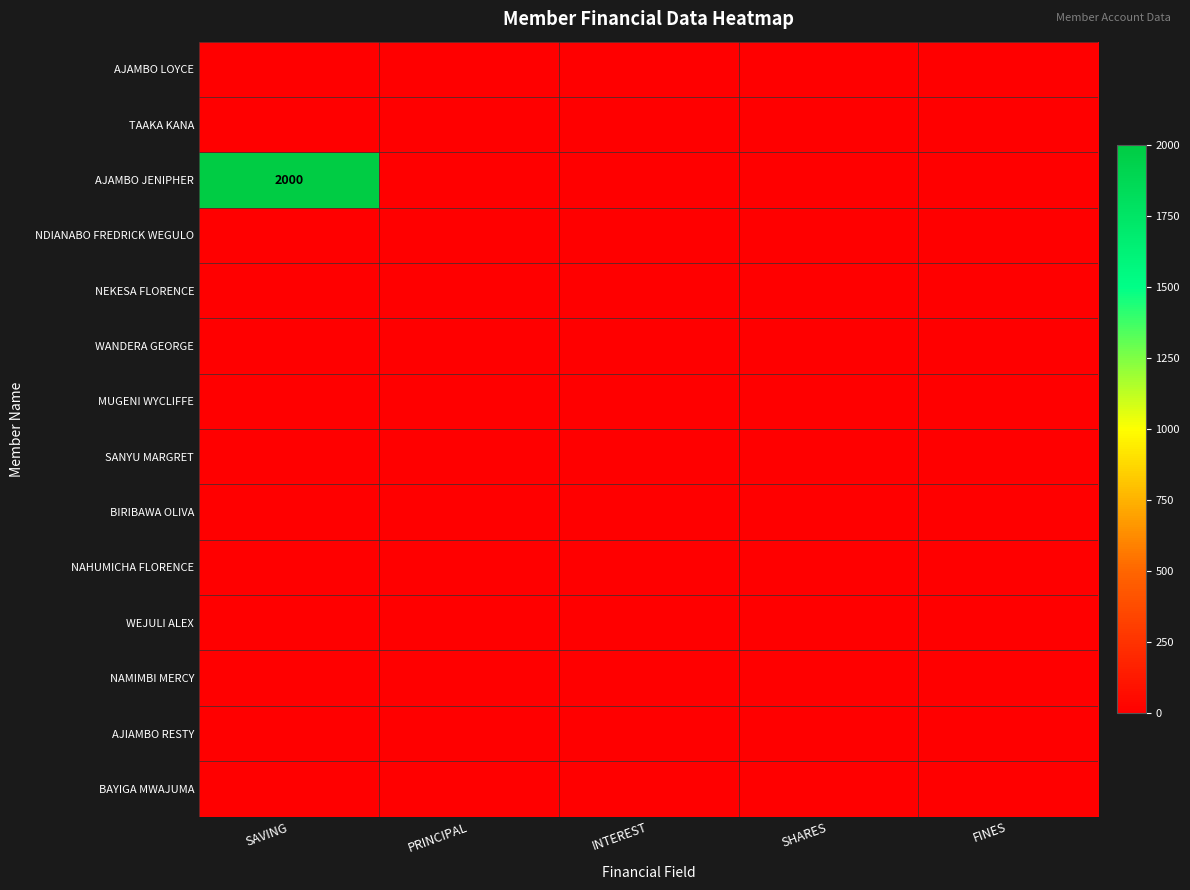

Which series has the largest total across all categories?

AJAMBO JENIPHER